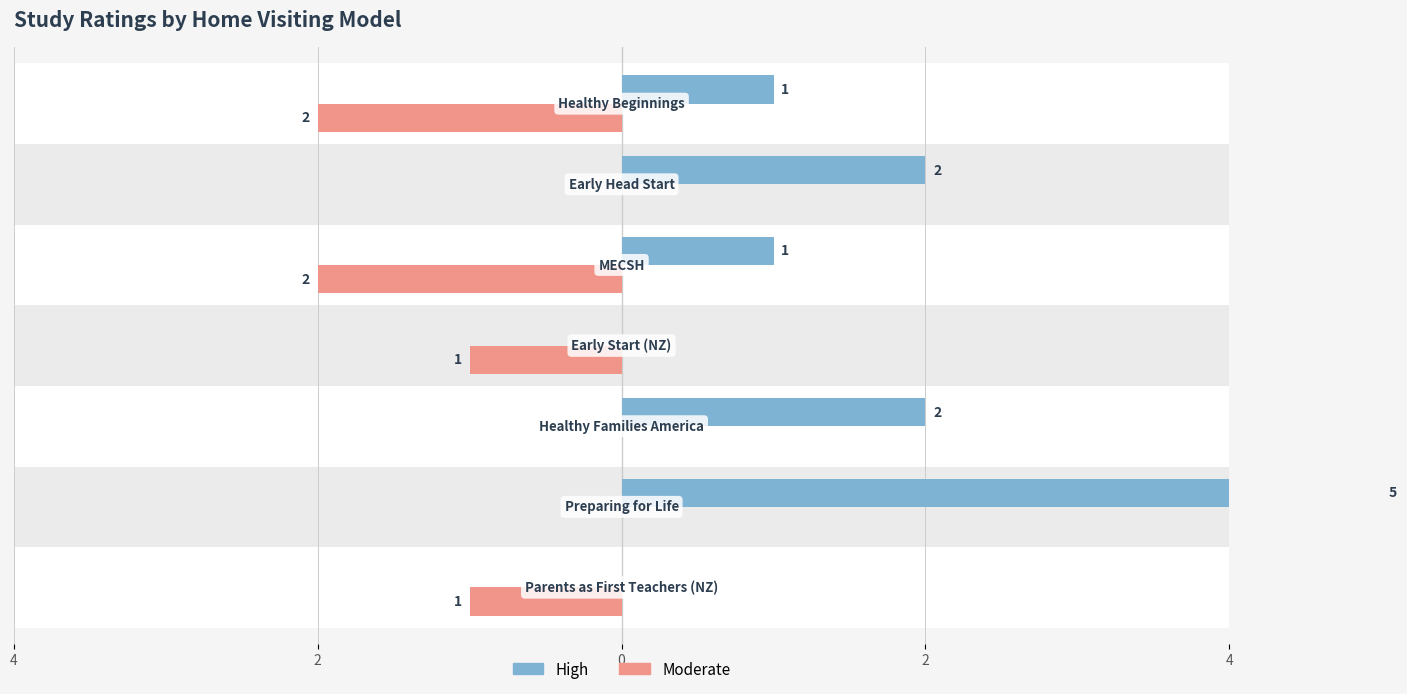

Is the value of High at 4 greater than the value of Moderate at 2?

No